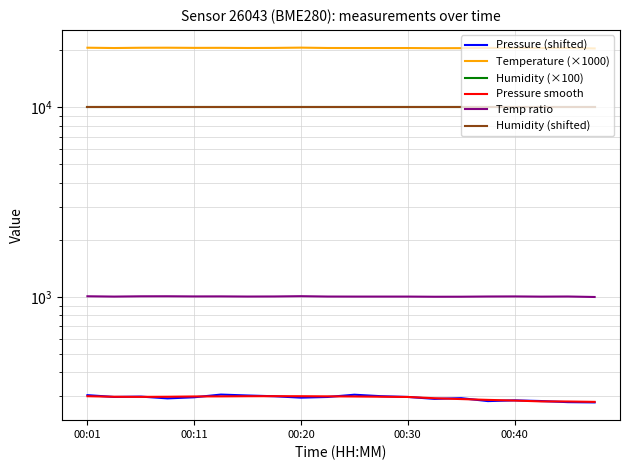

The Humidity (shifted) series shows 14299.8 at 00:11. True or false?

False